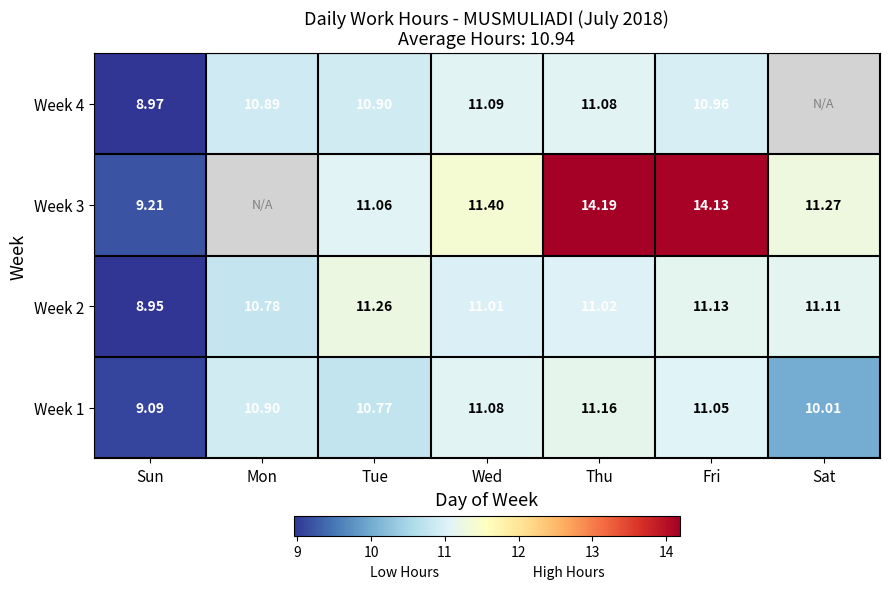

At which label is Week 1 closest to 10?

Sat